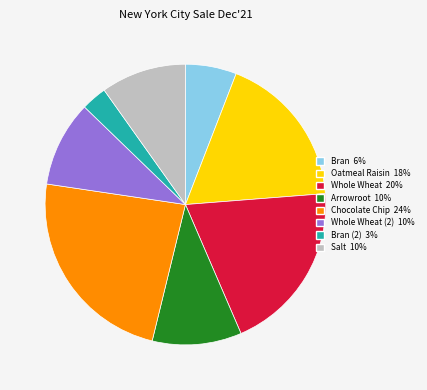

What is the smallest slice in the pie chart?

Bran (2) 3%